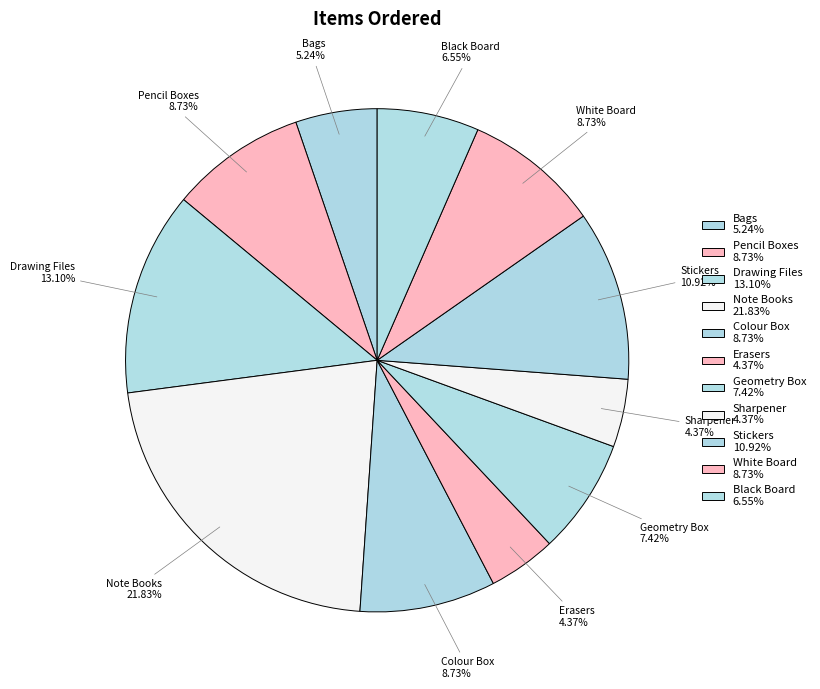

Combined, do Drawing Files and Pencil Boxes account for over 50%?

No